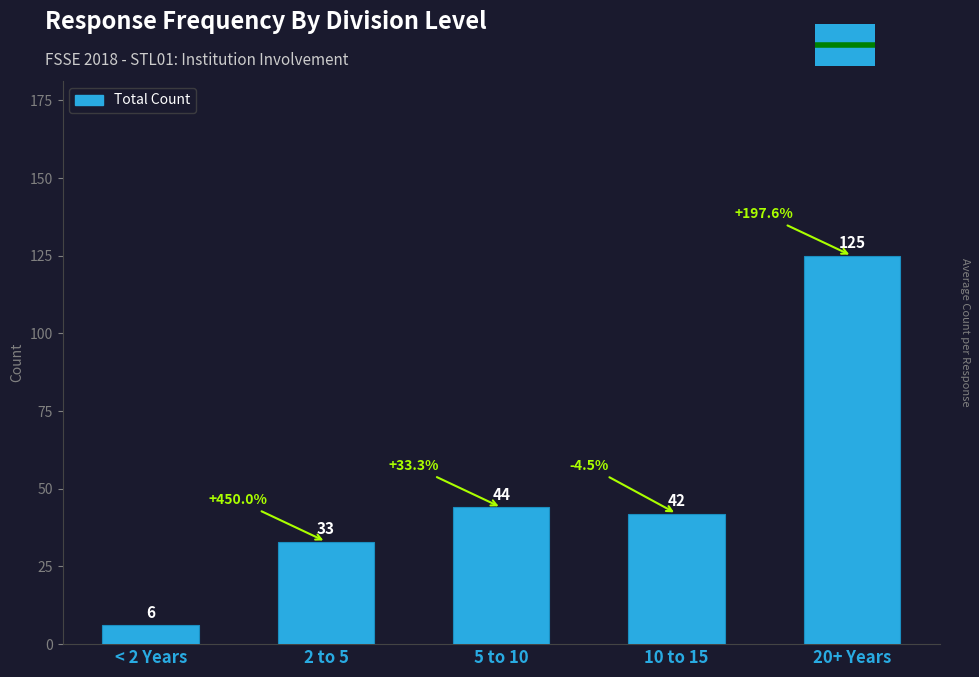

Approximately how many times larger is the value at 5 to 10 compared to < 2 Years?

7.3